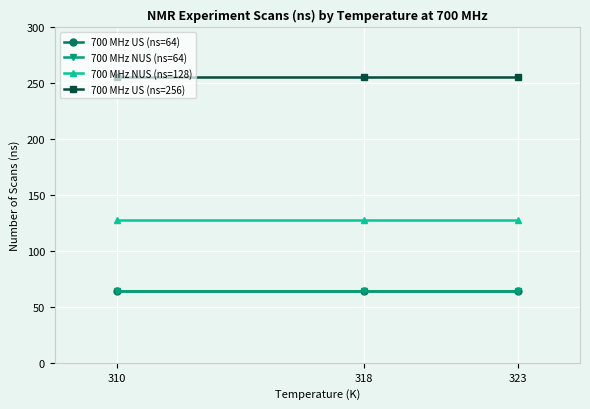

Is it true that 700 MHz NUS (ns=64) equals 14 at 318?

False